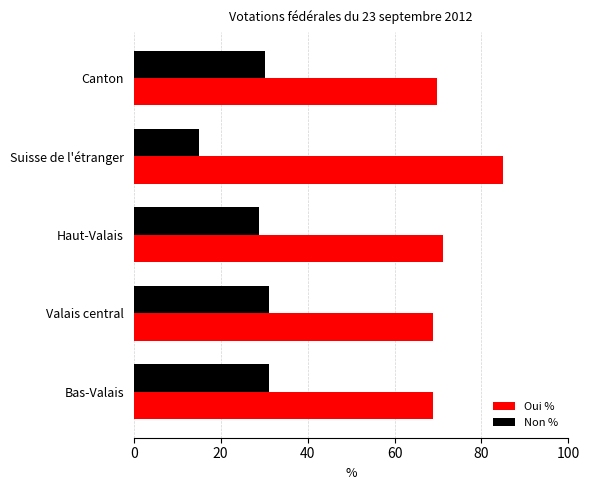

What is the approximate value of Oui % at Valais central?

68.9